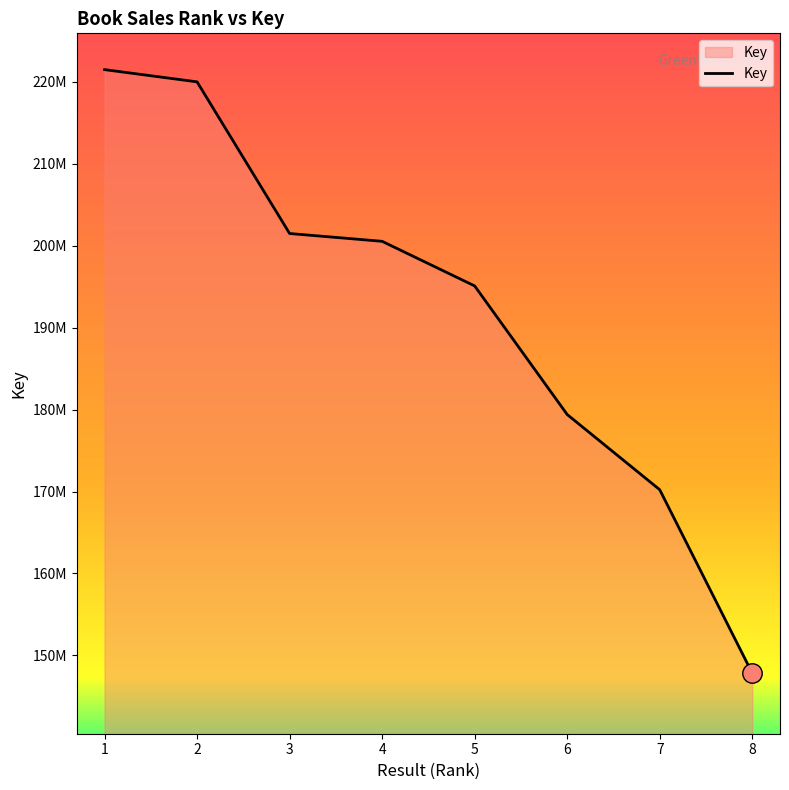

Which category has the highest value across all series?

1